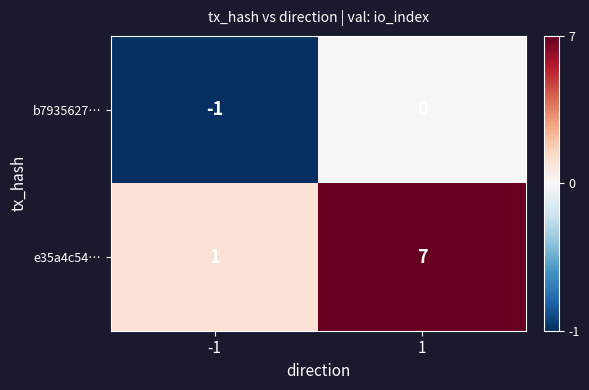

What is the spread (max minus min) of values at -1?

2